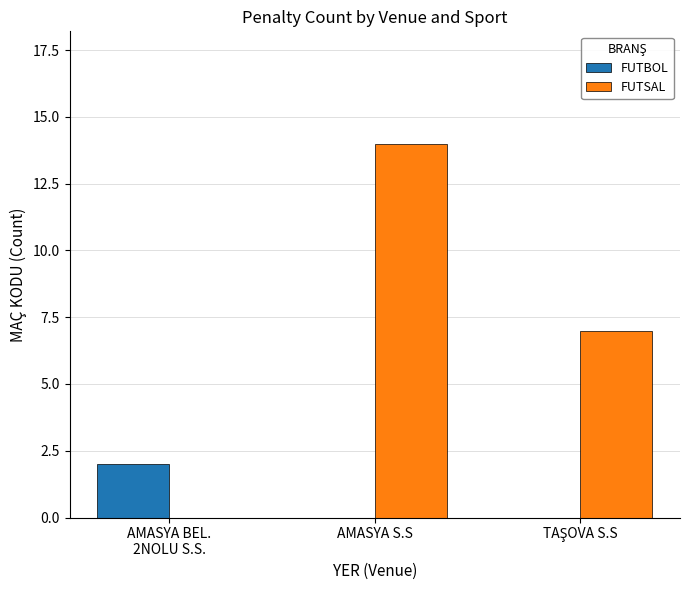

Which series has the largest total across all categories?

FUTSAL